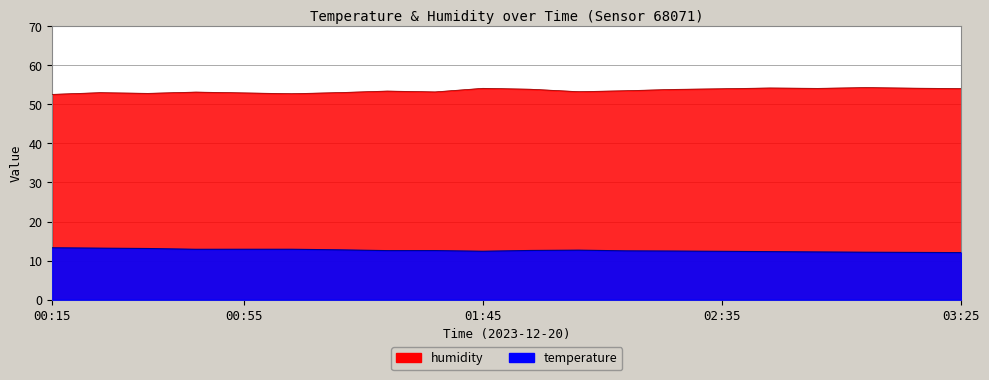

Rank the series by their average value, from highest to lowest.

humidity, temperature